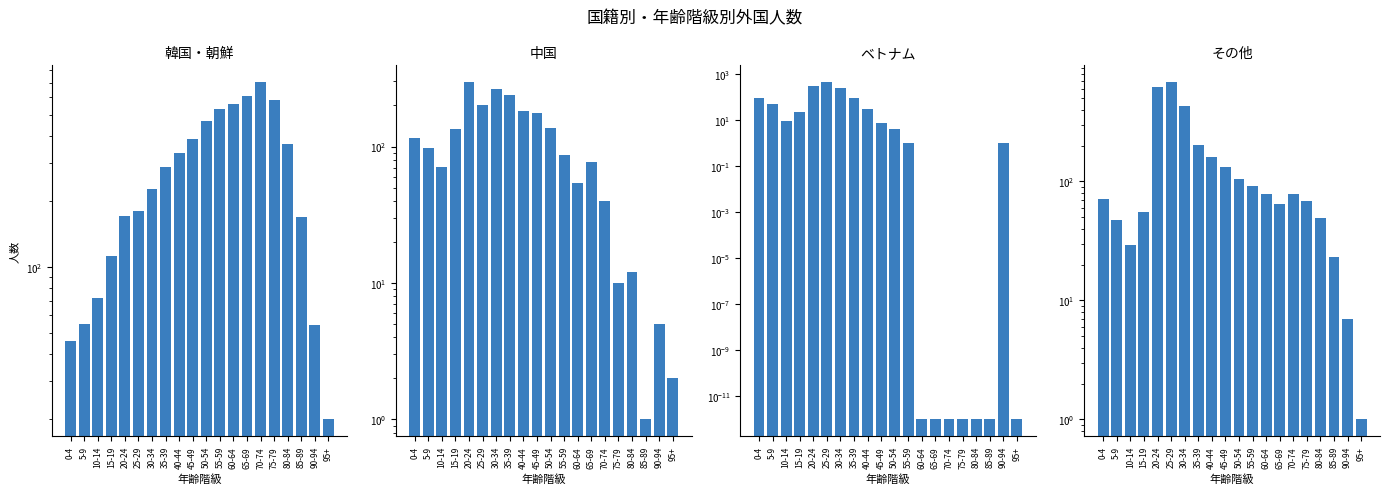

Where is 韓国・朝鮮 nearest to the value 362?

80-84